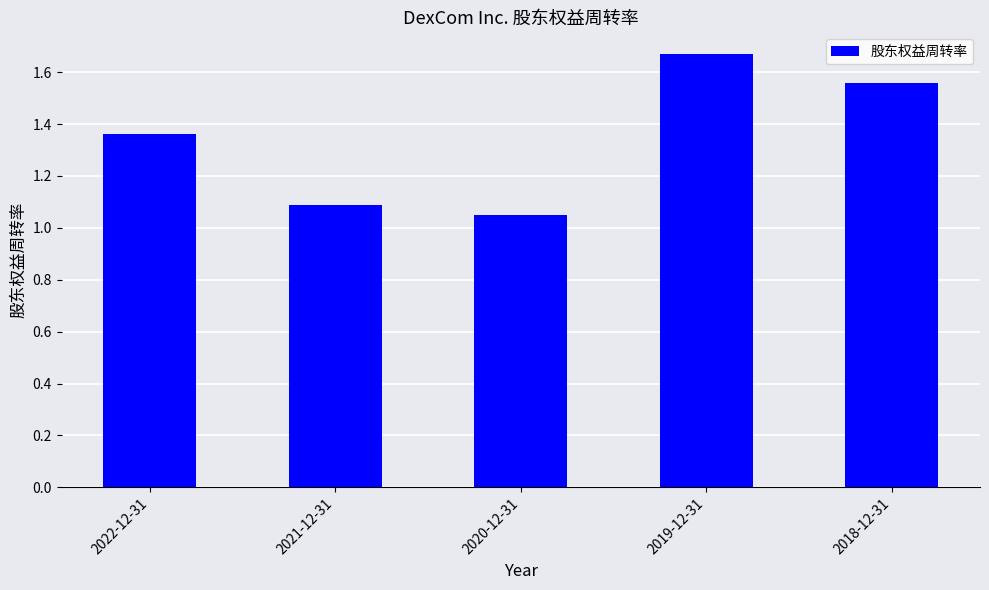

Which has a higher value, 2019-12-31 or 2018-12-31?

2019-12-31